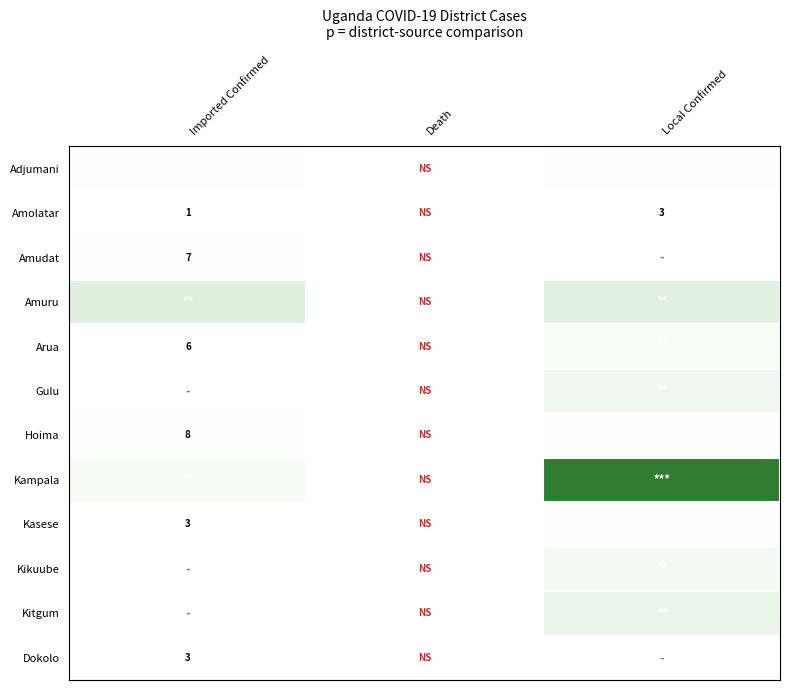

Count the number of data series in this chart.

12